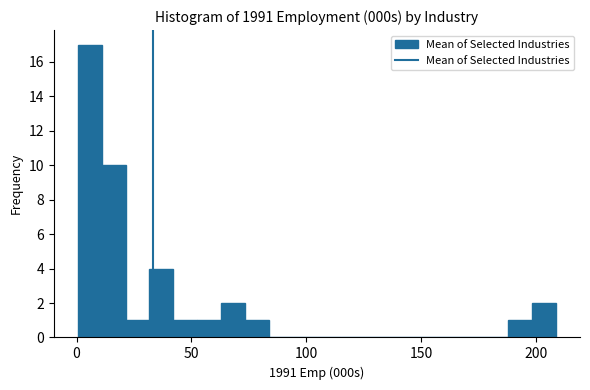

Read against the x-axis, roughly where is the centre of the tallest bar?

5